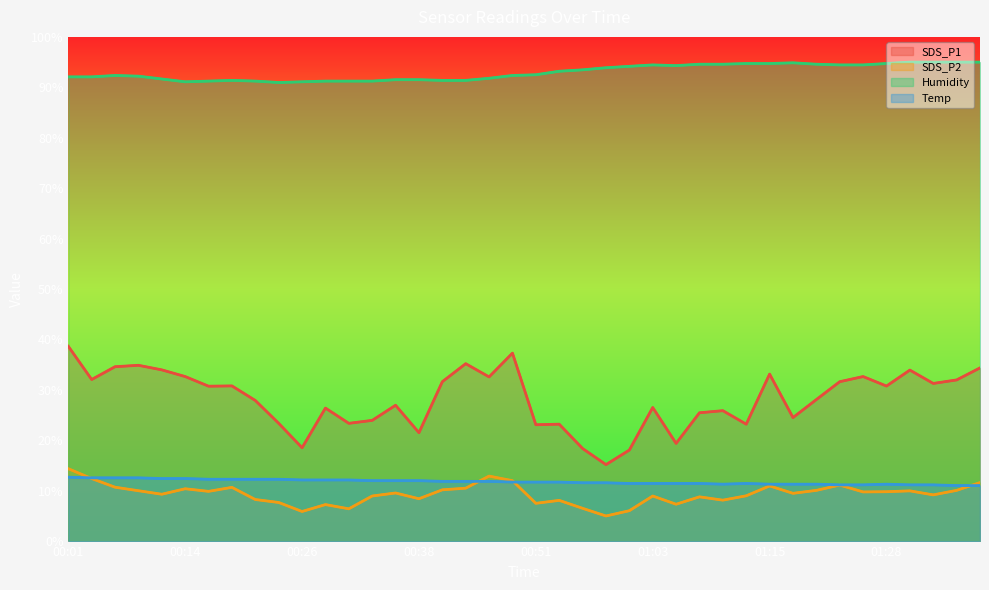

Which series has the largest total across all categories?

Humidity